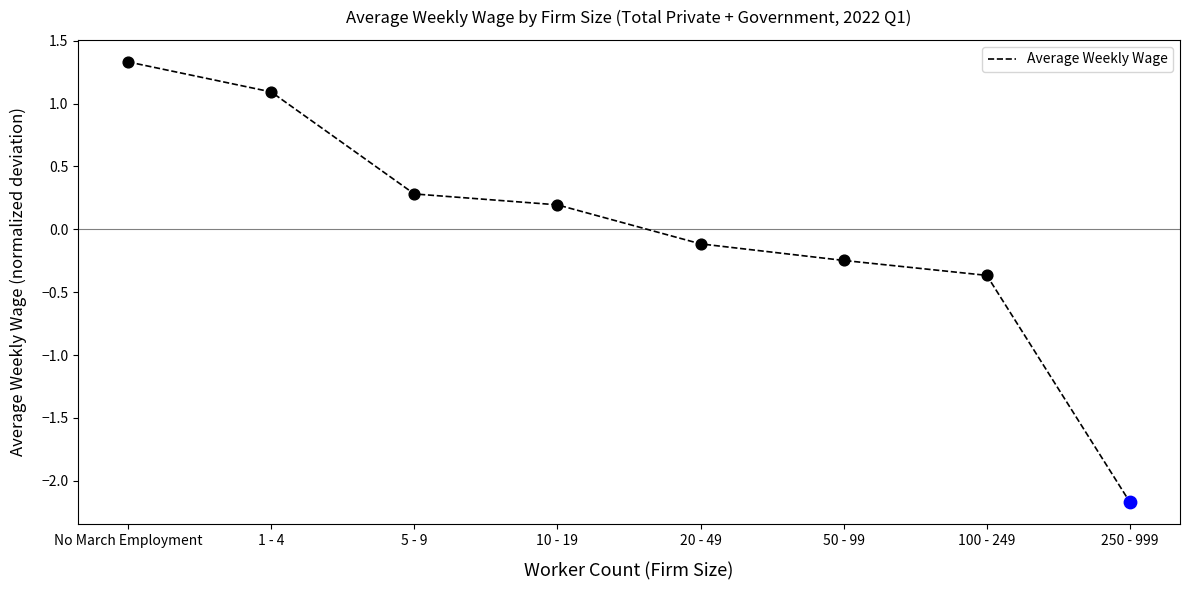

Which has a higher value, 10 - 19 or 50 - 99?

10 - 19